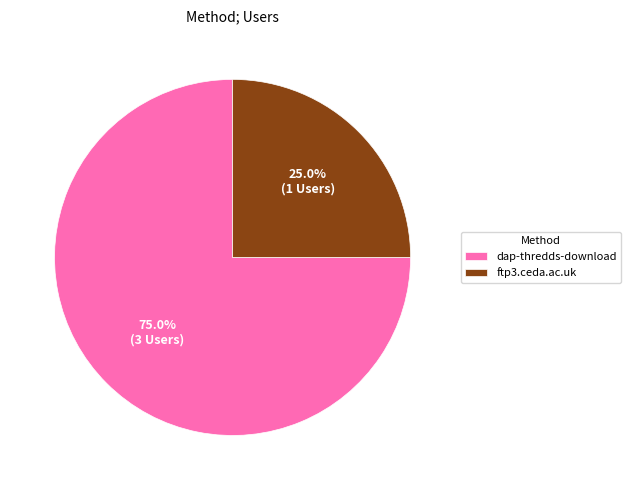

What is the ratio of the value at ftp3.ceda.ac.uk to the value at dap-thredds-download?

0.3